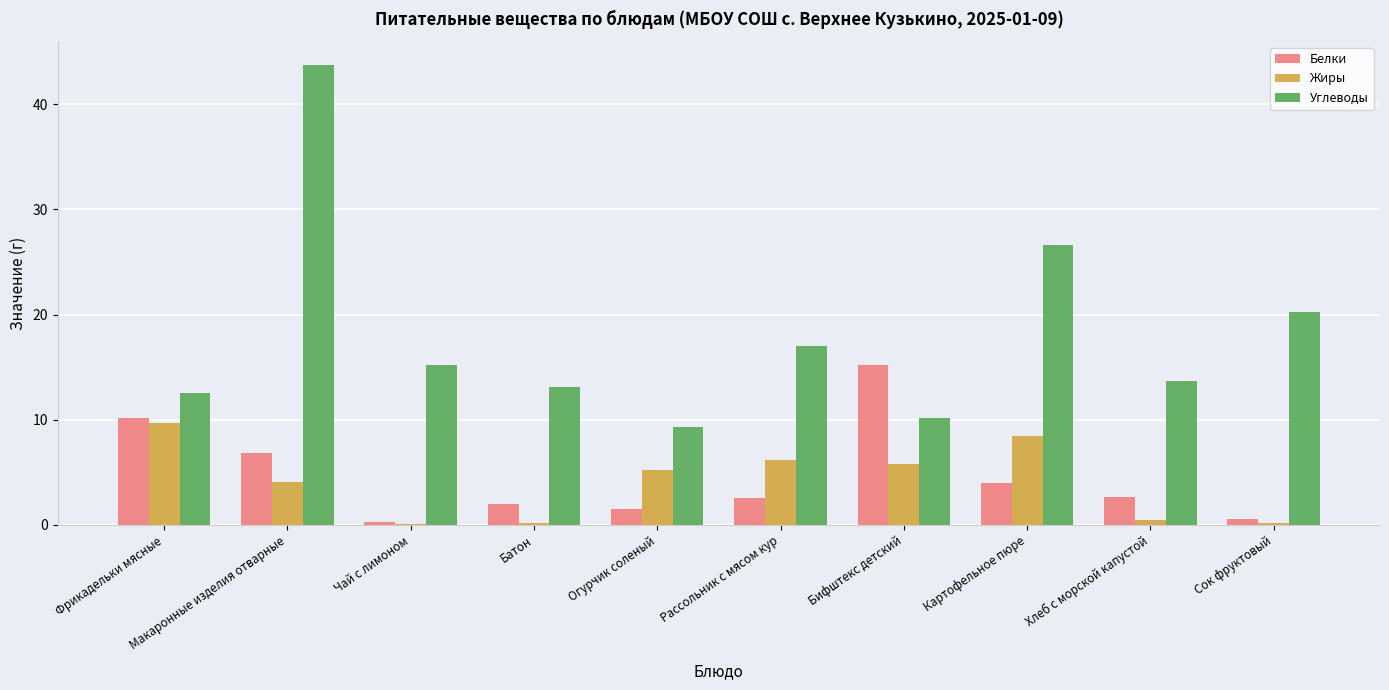

What is the maximum value shown in the chart?

43.7